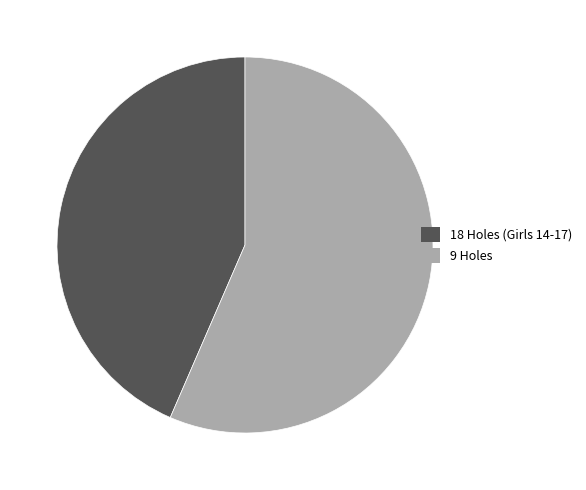

Which slice is the largest?

9 Holes